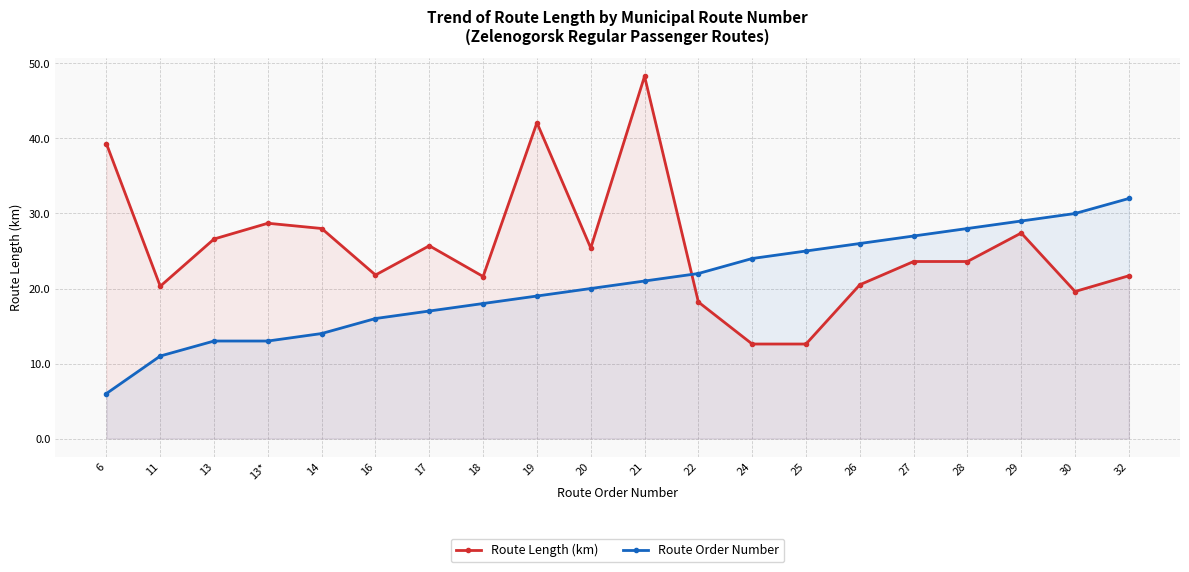

What is the label of the 12th point from the right?

19